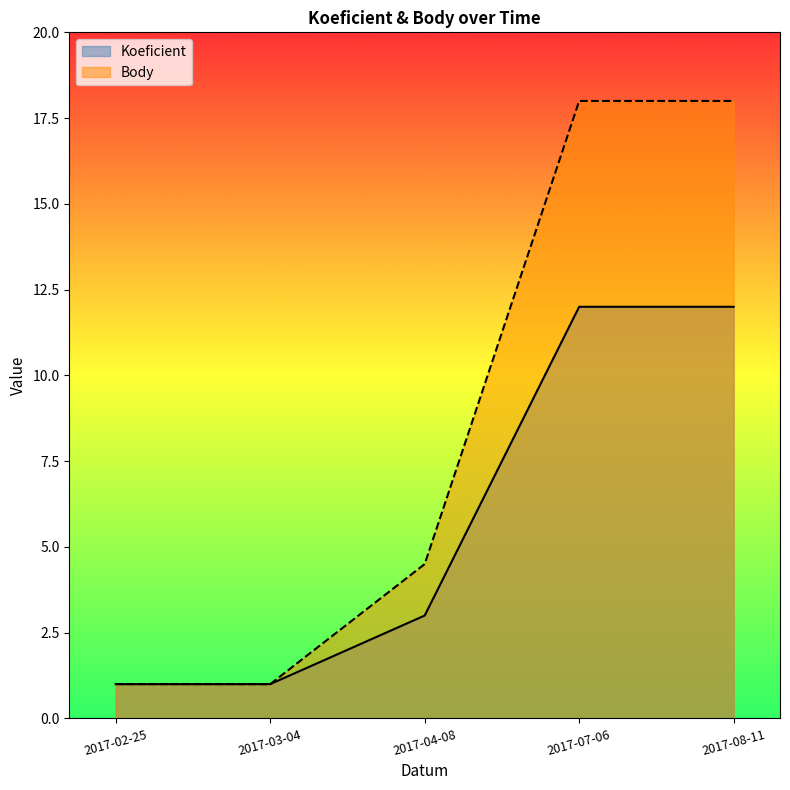

What is the value of the Body point at the 3rd from the left?

4.5